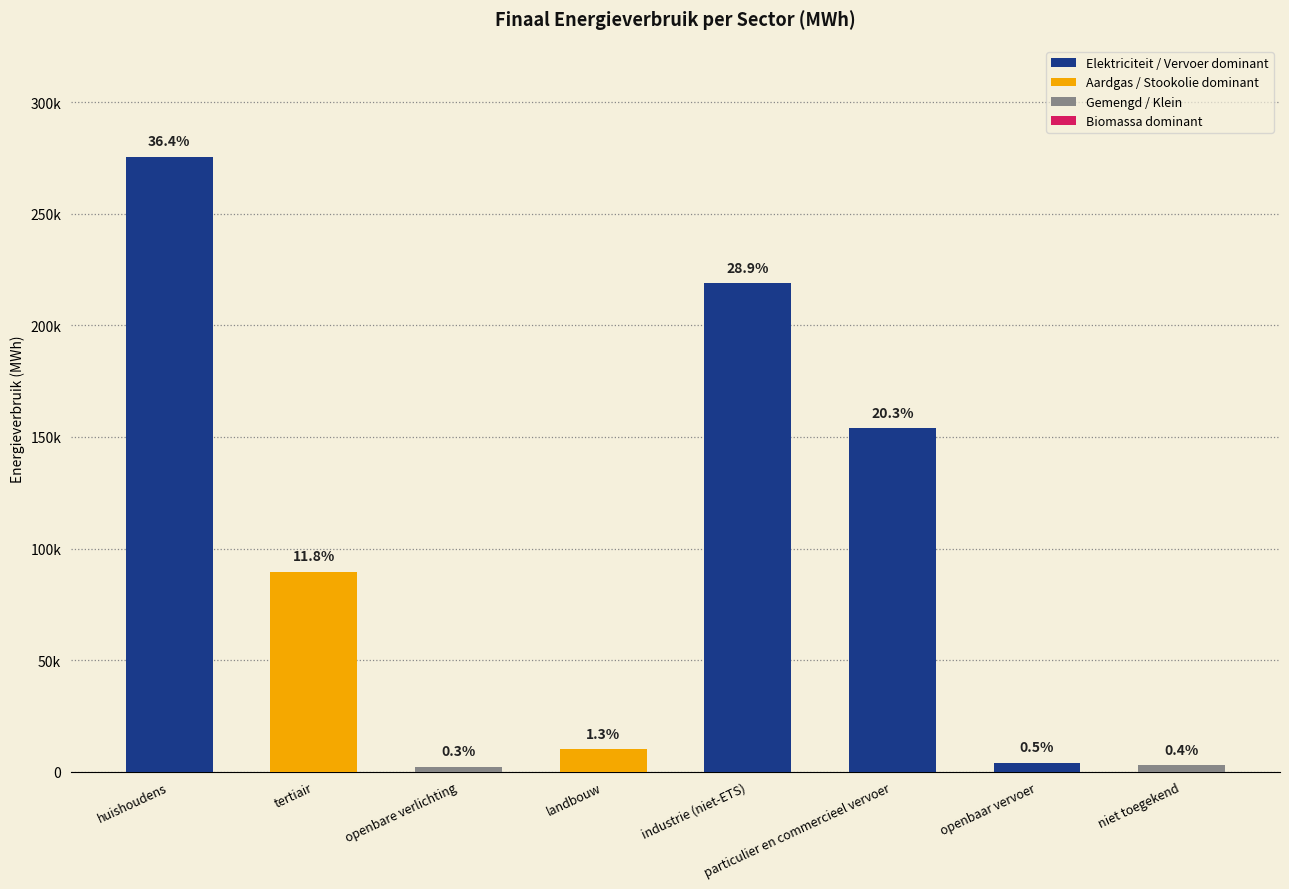

Does the chart contain any negative values?

No